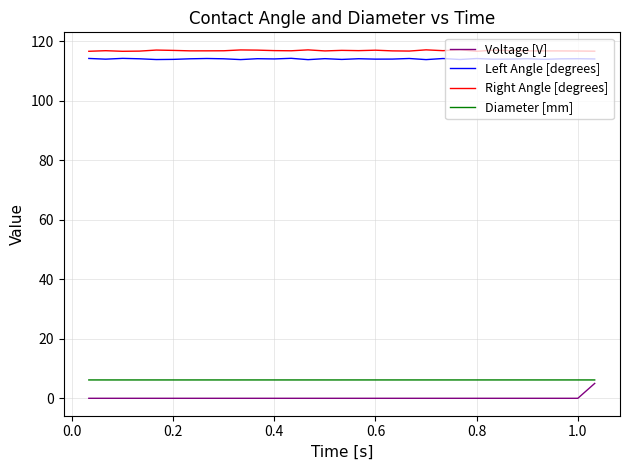

True or false: Diameter [mm] and Left Angle [degrees] intersect in this chart.

False